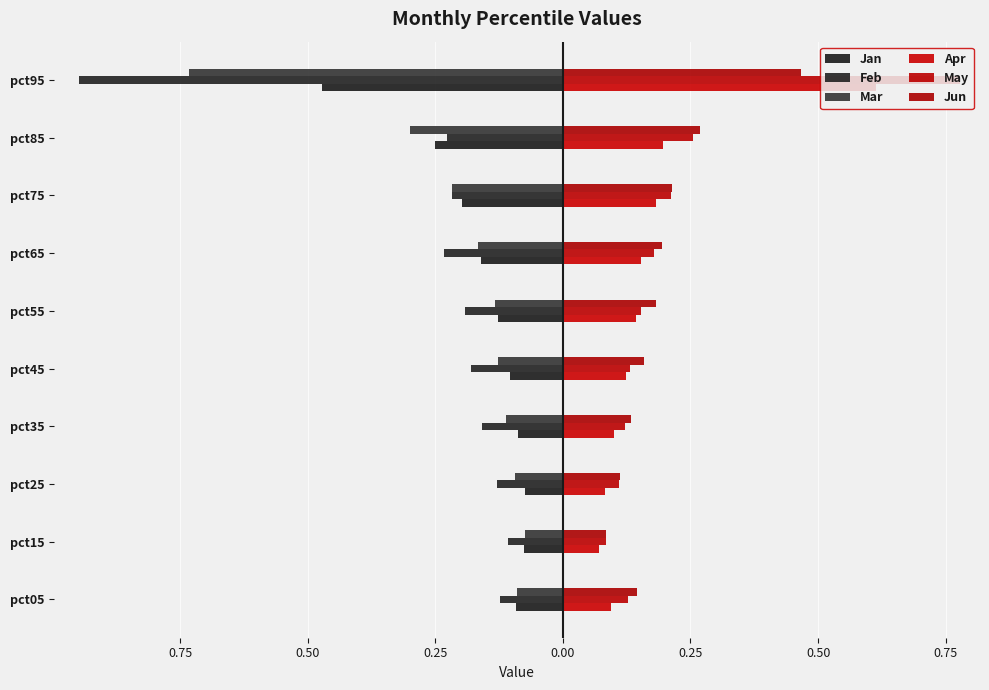

At which category does the chart reach its peak across all series?

pct95